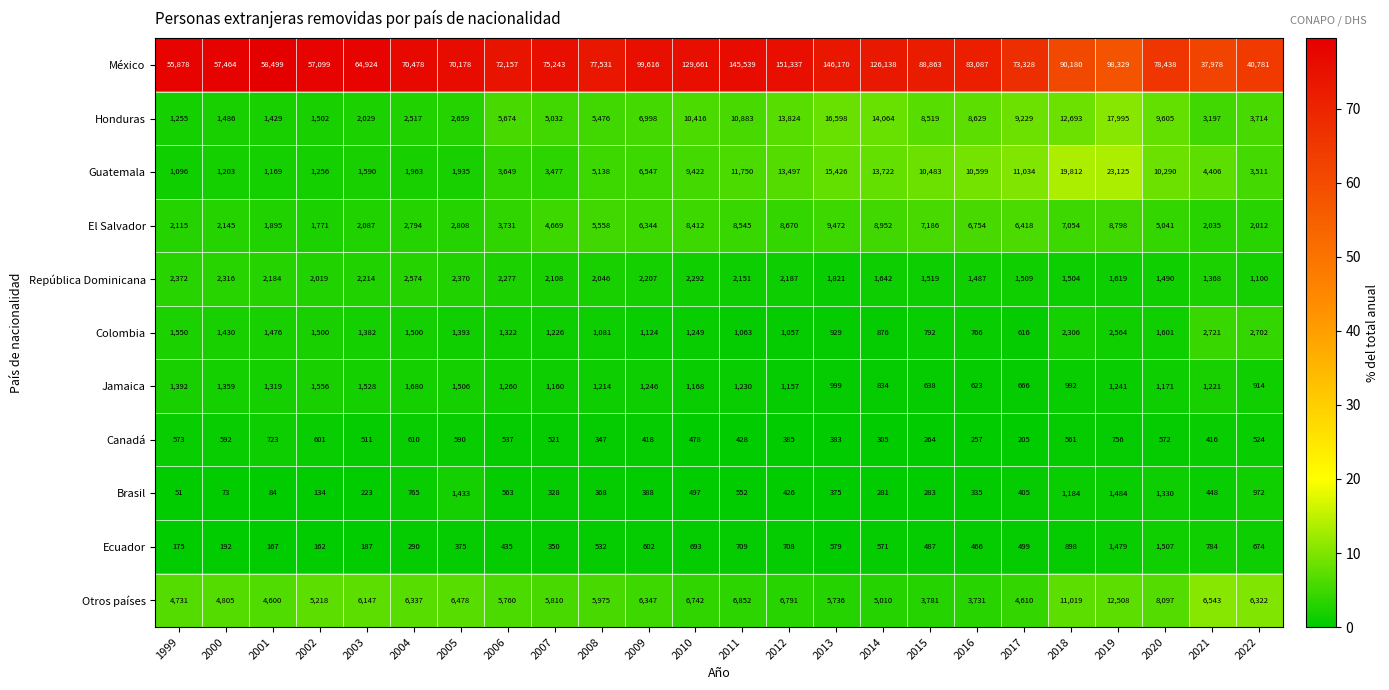

The value of Colombia at 2018 is 2306. True or false?

True